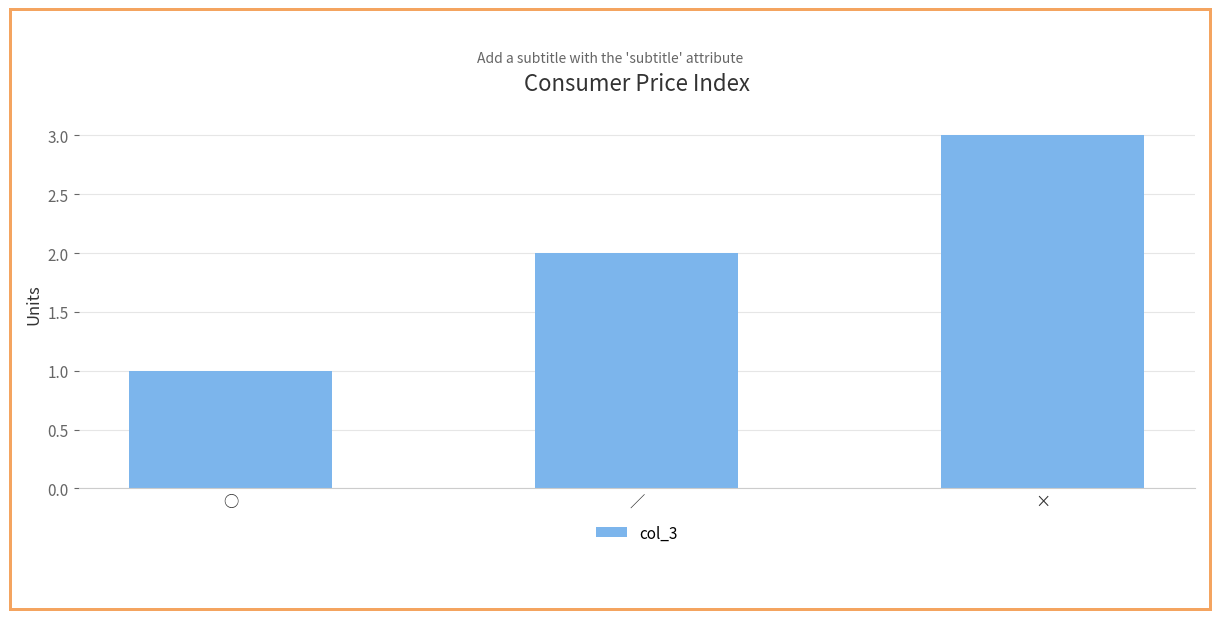

How many values are between 1 and 3?

3